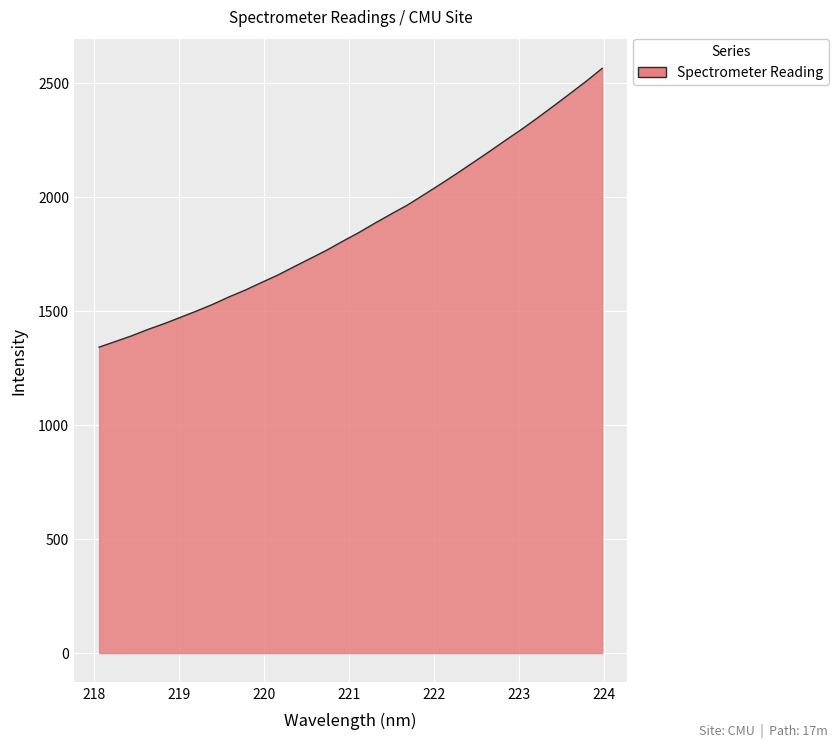

How many lines are shown in the chart?

1